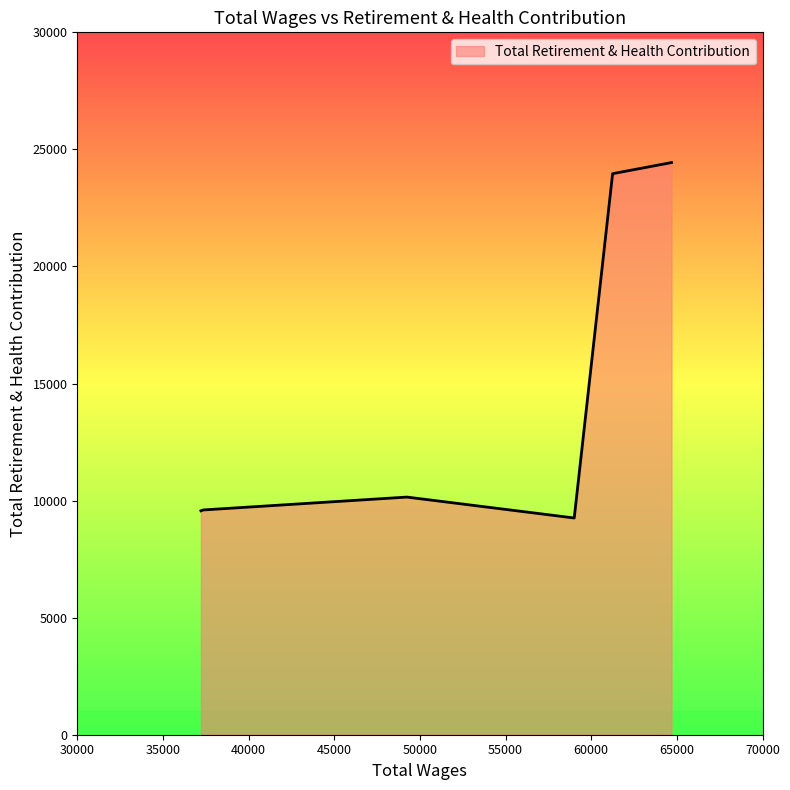

What is the difference between the maximum and minimum values?

15181